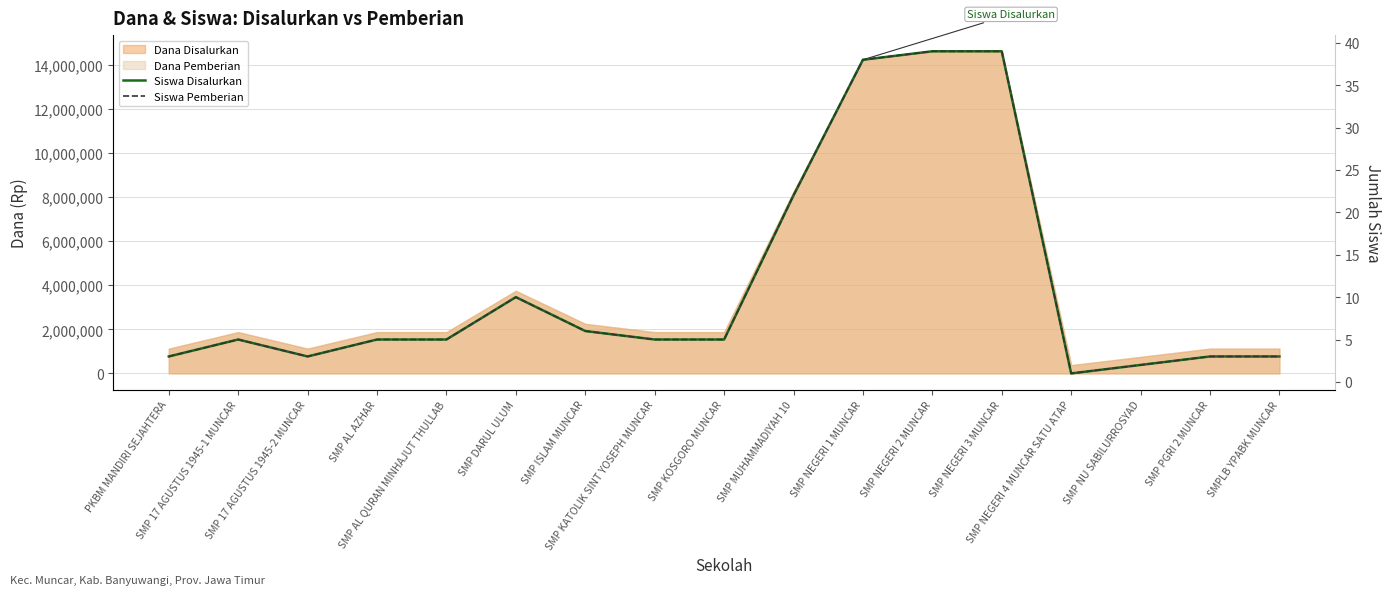

Is the value of Siswa Disalurkan at PKBM MANDIRI SEJAHTERA greater than the value of Siswa Pemberian at SMP 17 AGUSTUS 1945-2 MUNCAR?

No